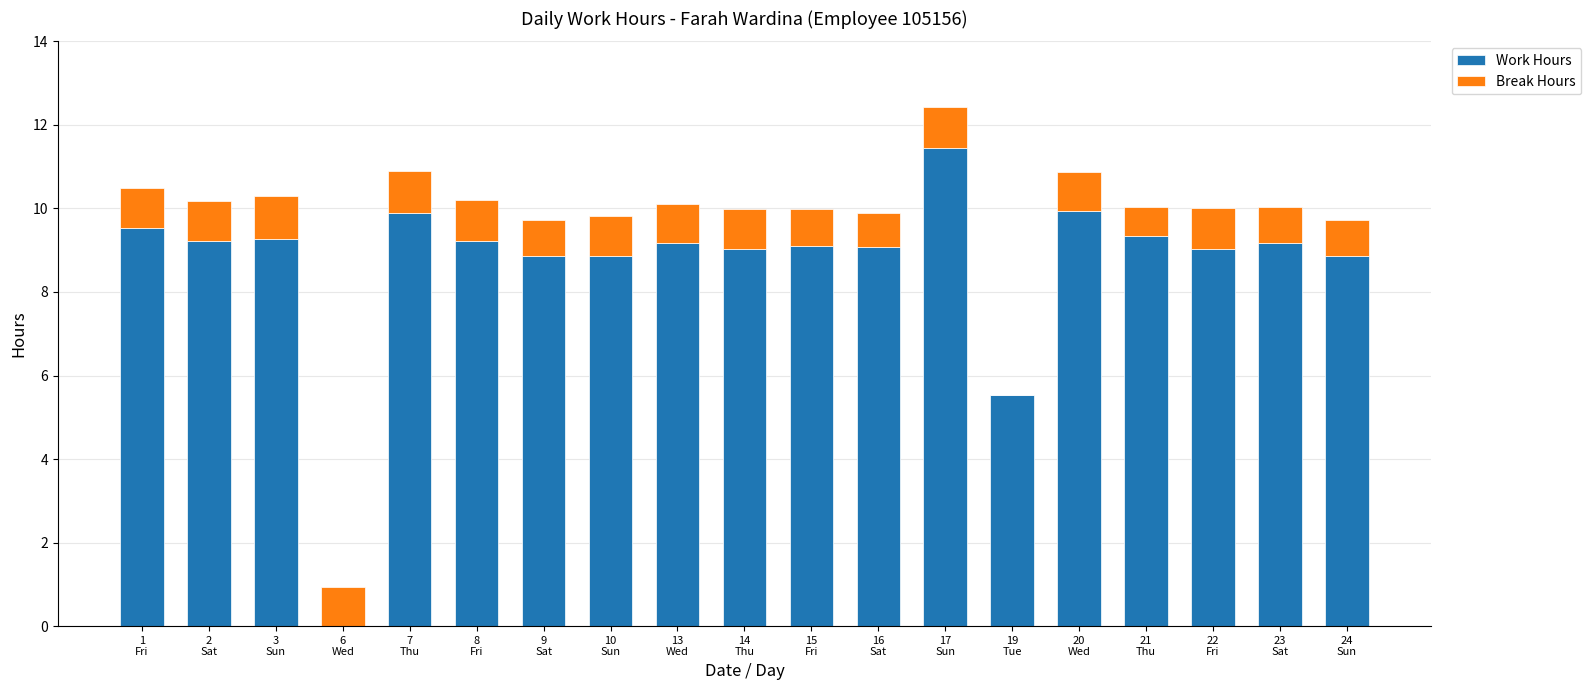

What are all the series names shown in the legend?

Work Hours, Break Hours